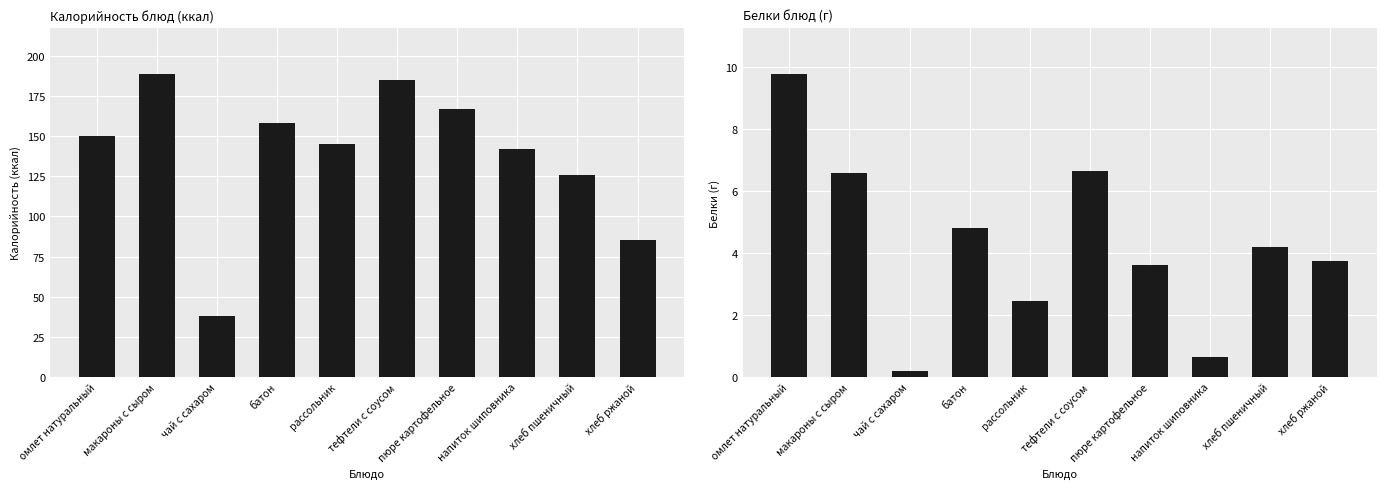

What are all the series names shown in the legend?

Калорийность, Белки